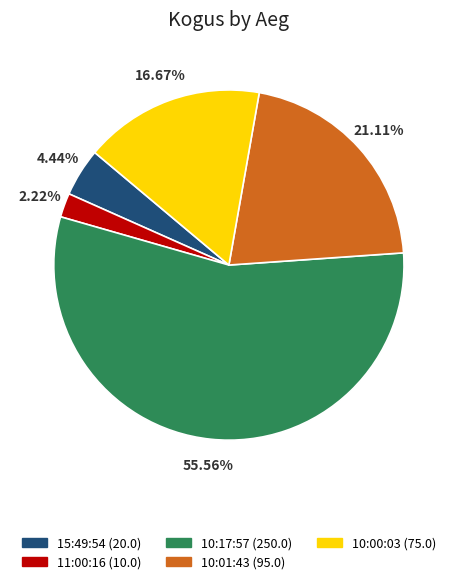

What is the largest slice in the pie chart?

10:17:57